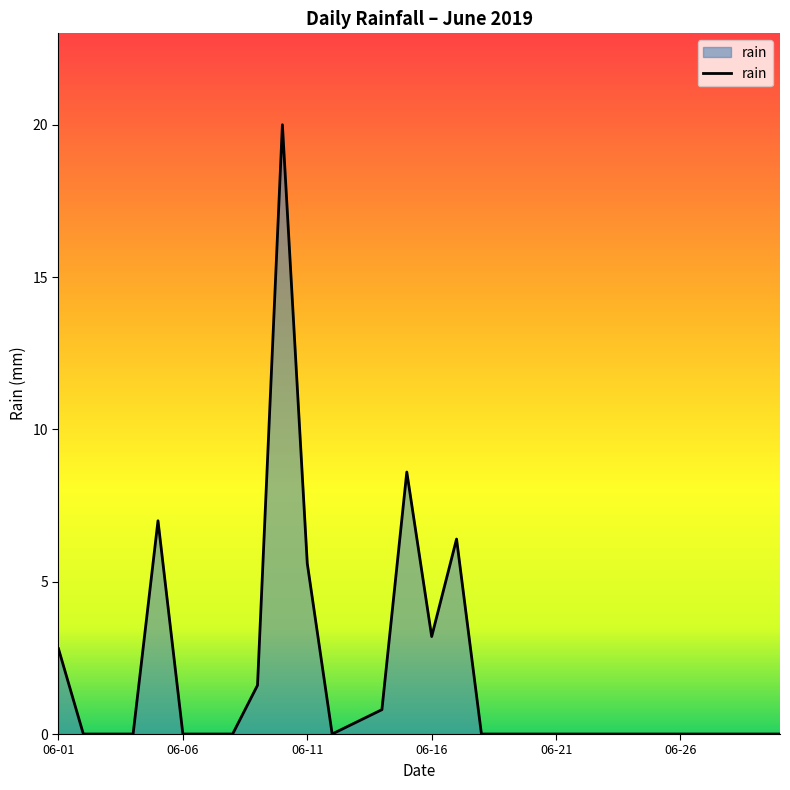

What is the greatest value displayed?

20.0